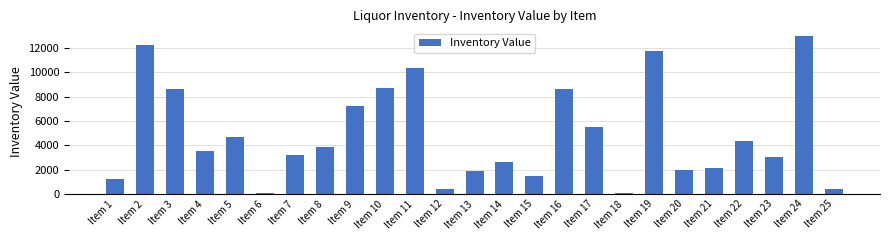

Between Item 7 and Item 14, which is larger?

Item 7